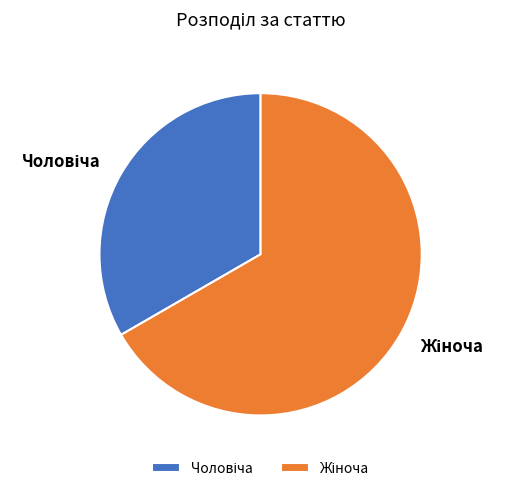

Is there any slice that represents more than half of the pie?

Yes